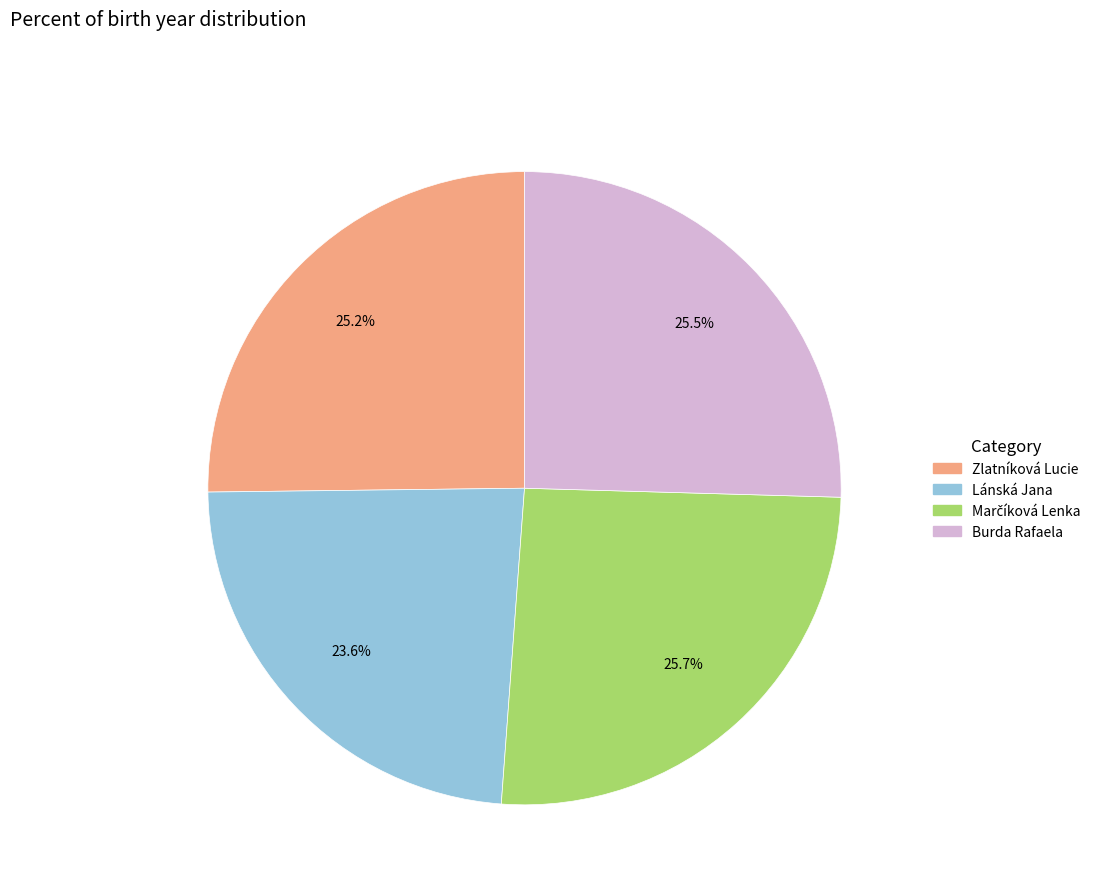

The Burda Rafaela slice represents 39% of the pie. True or false?

False